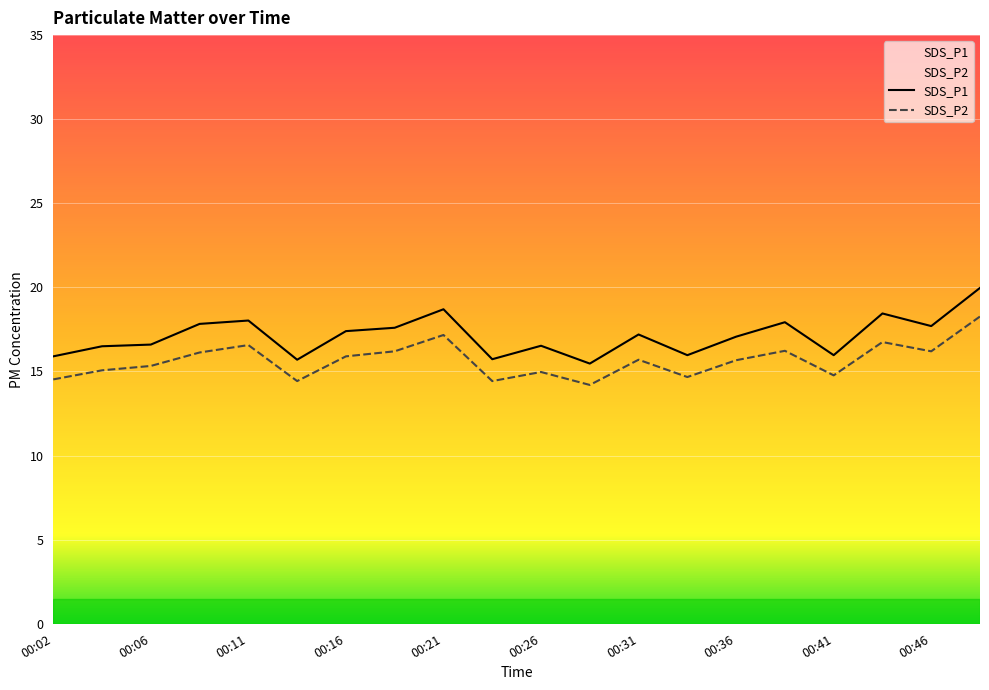

What is the total value across all series at 00:46?

33.9